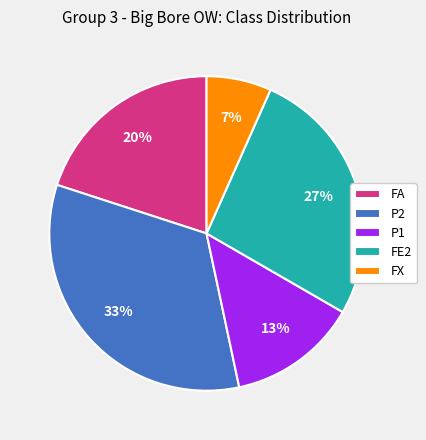

To the nearest percent, what percentage of the pie is P2?

33%